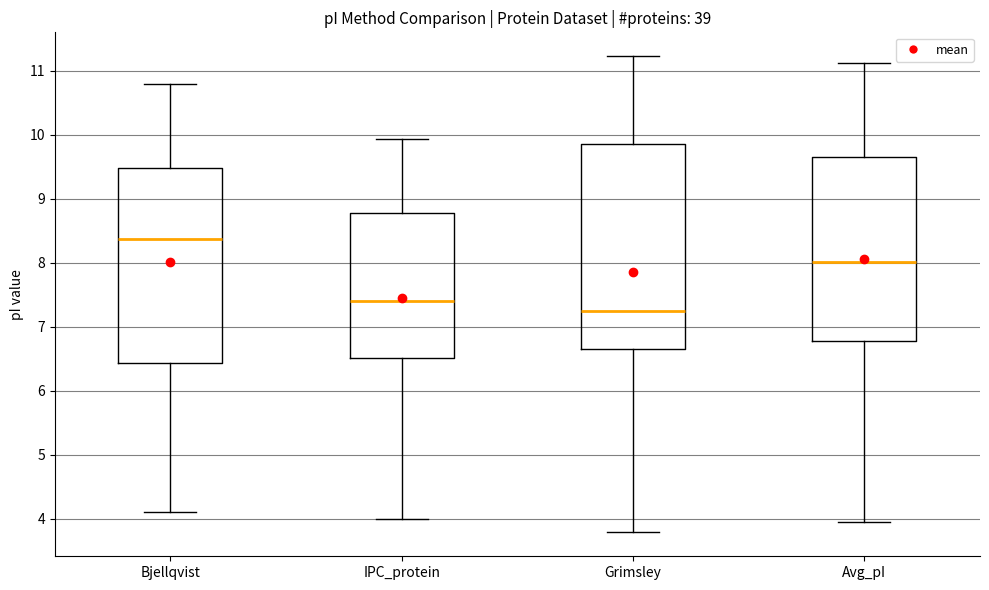

Reading left to right, read every box against the y-axis: the position of its median line, the range the box covers, and the ends of its whiskers. The values are not printed on the chart, so give them approximately, as read against the axis.

Bjellqvist: median 8.4, box 6.4 to 9.5, whiskers 4.1 to 10.8
IPC_protein: median 7.4, box 6.5 to 8.8, whiskers 4.0 to 9.9
Grimsley: median 7.2, box 6.6 to 9.9, whiskers 3.8 to 11.2
Avg_pI: median 8.0, box 6.8 to 9.6, whiskers 3.9 to 11.1